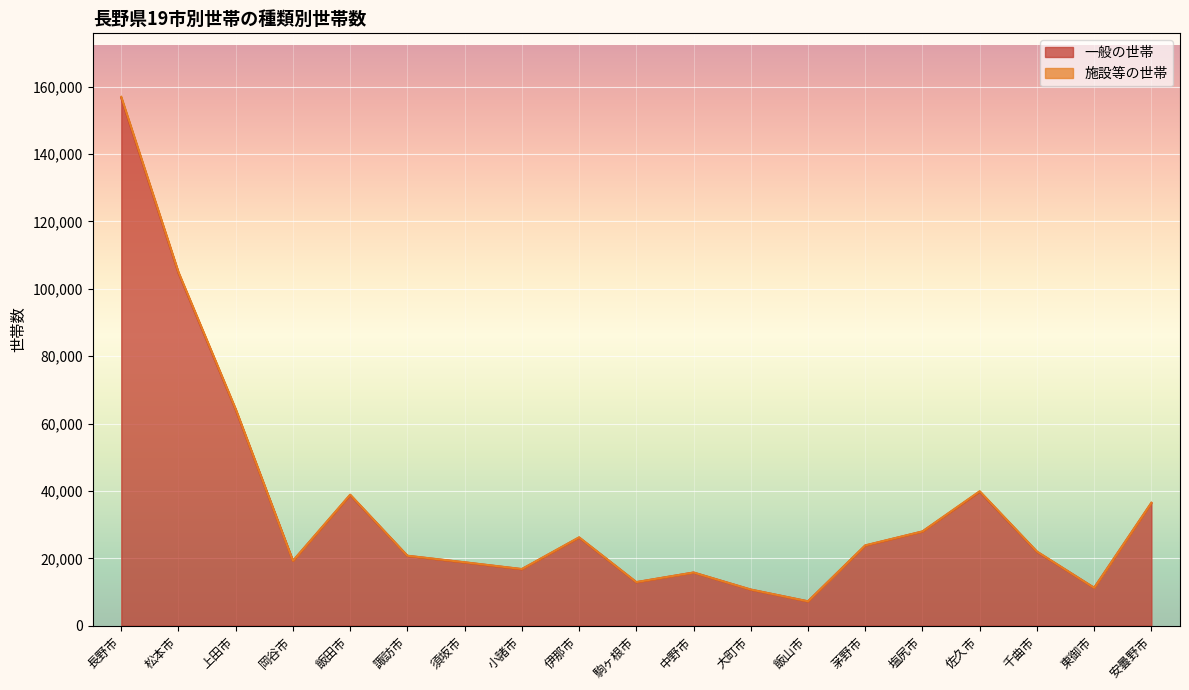

List the series in order of their peak value, lowest first.

一般の世帯, 施設等の世帯